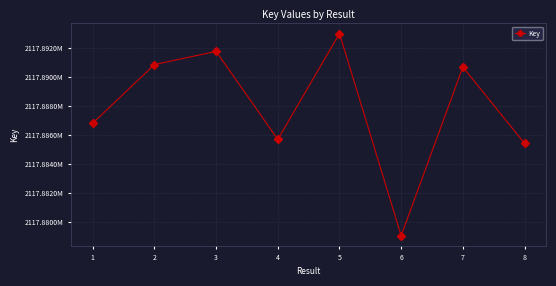

What is the value of the 6th point from the left?

2117879073